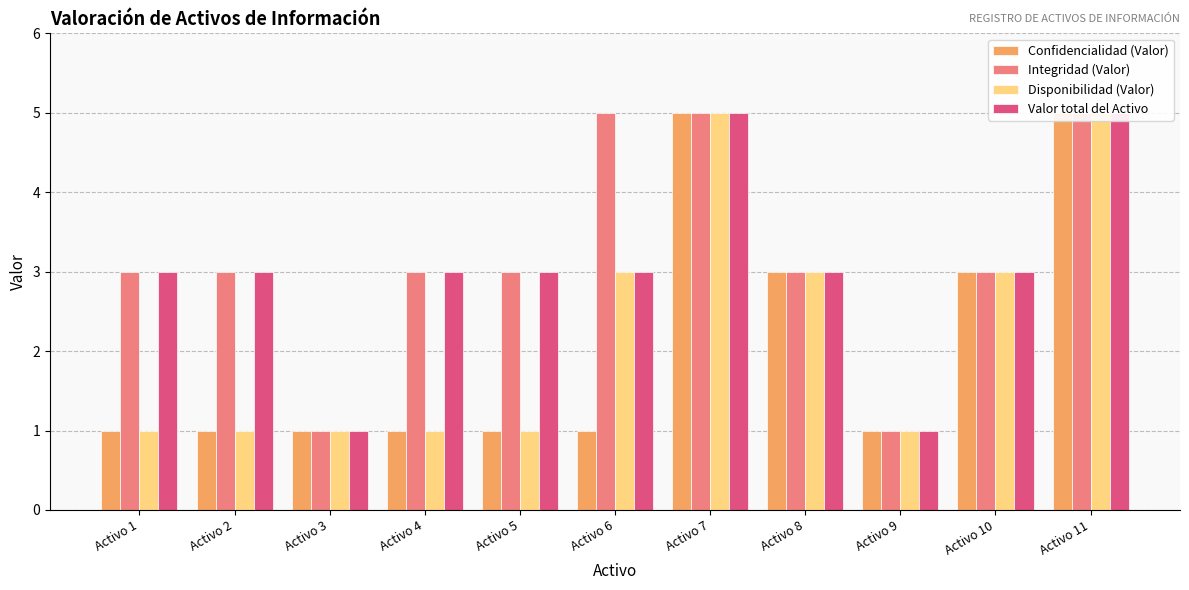

What is the spread (max minus min) of values at Activo 1?

2